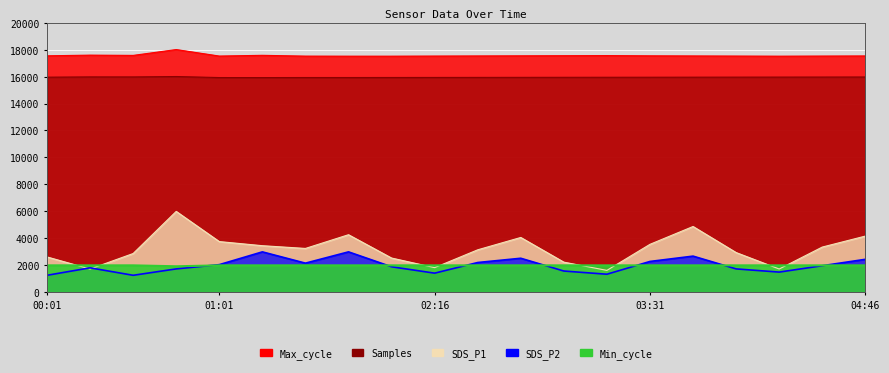

True or false: Samples has a value of 15961.6 at 04:31.

True